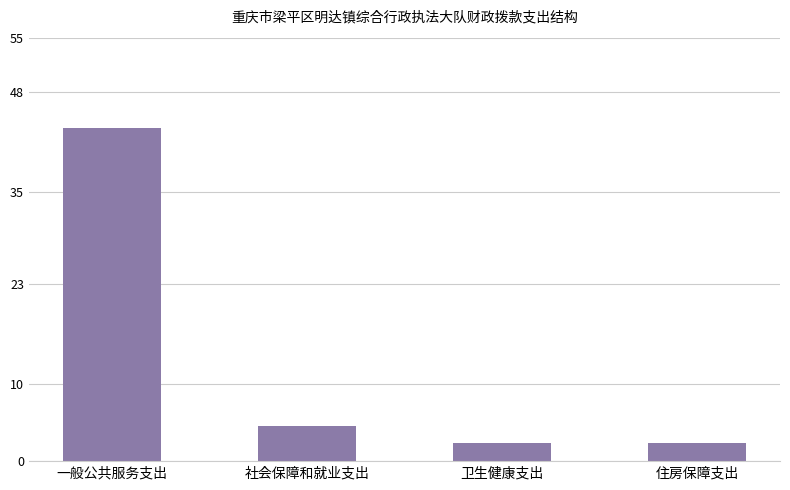

Between 一般公共服务支出 and 卫生健康支出, which is larger?

一般公共服务支出